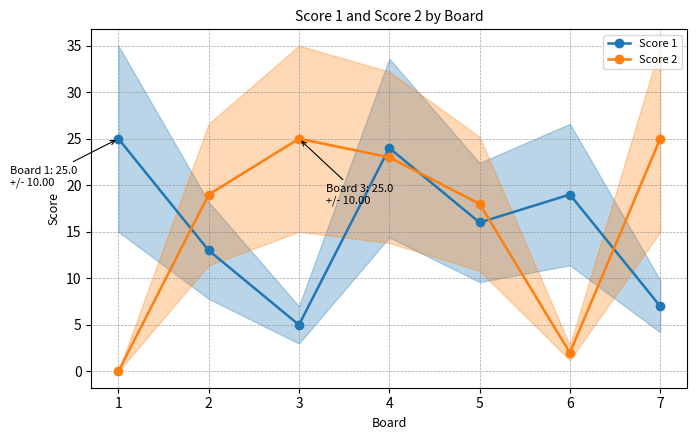

How many lines are shown in the chart?

2